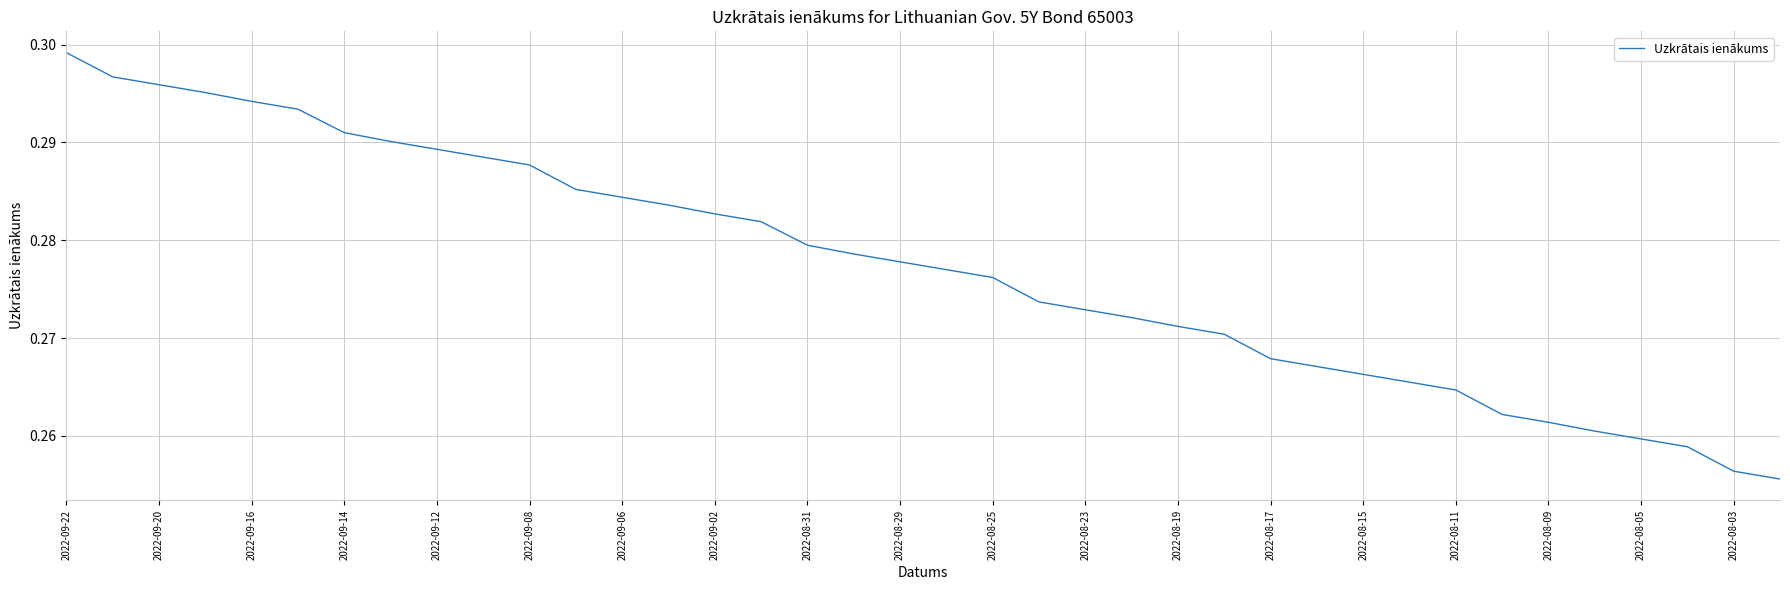

Reading left to right, what are all the values shown in this chart?

0.3	0.3	0.3	0.3	0.3	0.3	0.3	0.3	0.3	0.3	0.3	0.3	0.3	0.3	0.3	0.3	0.3	0.3	0.3	0.3	0.3	0.3	0.3	0.3	0.3	0.3	0.3	0.3	0.3	0.3	0.3	0.3	0.3	0.3	0.3	0.3	0.3	0.3